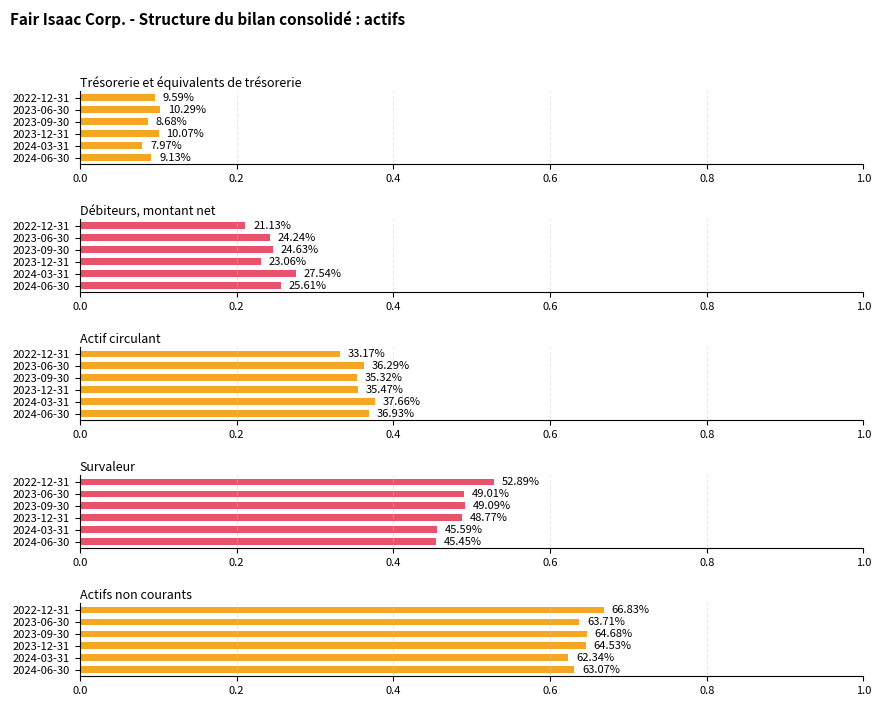

What is the approximate value of Survaleur at 2023-06-30?

0.5